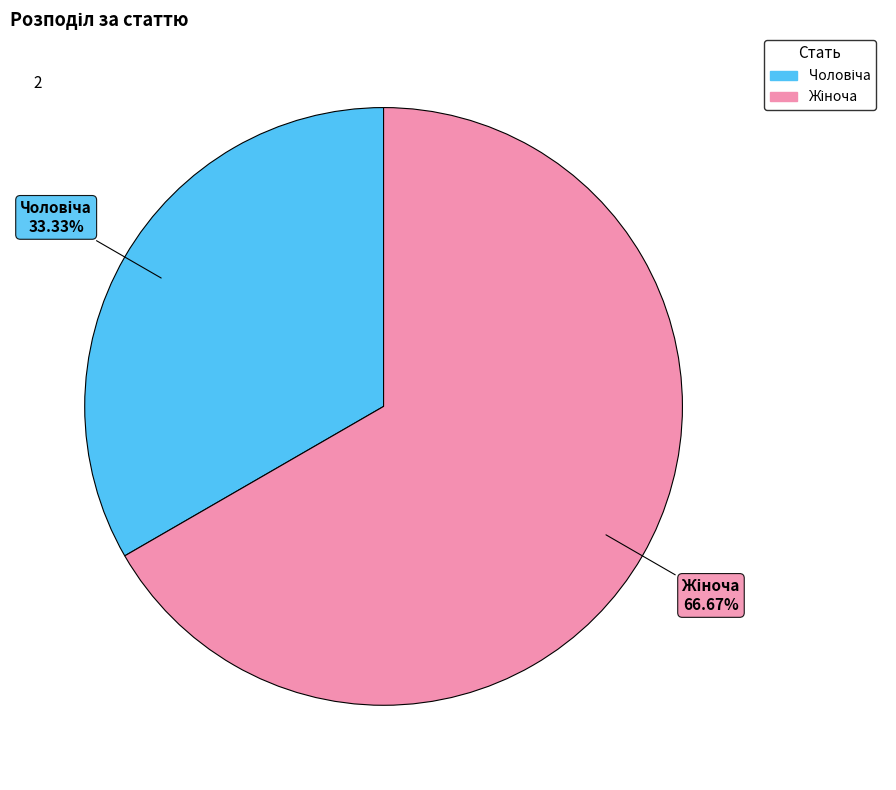

To the nearest percent, what is the average slice percentage?

50%